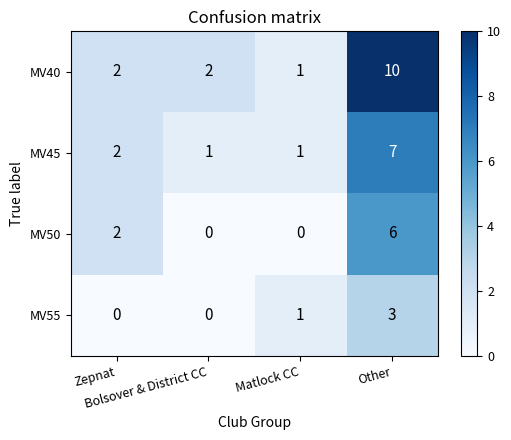

What is the maximum value shown in the chart?

10